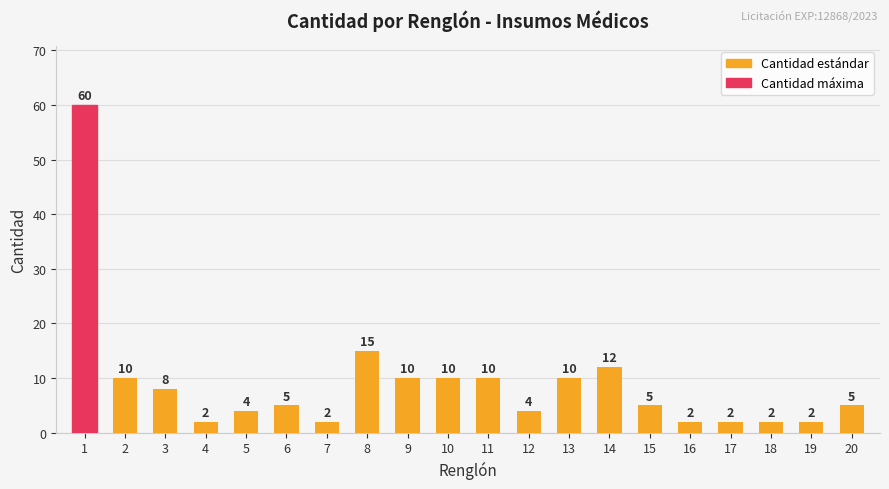

What is the sum of the values at 9 and 6?

15